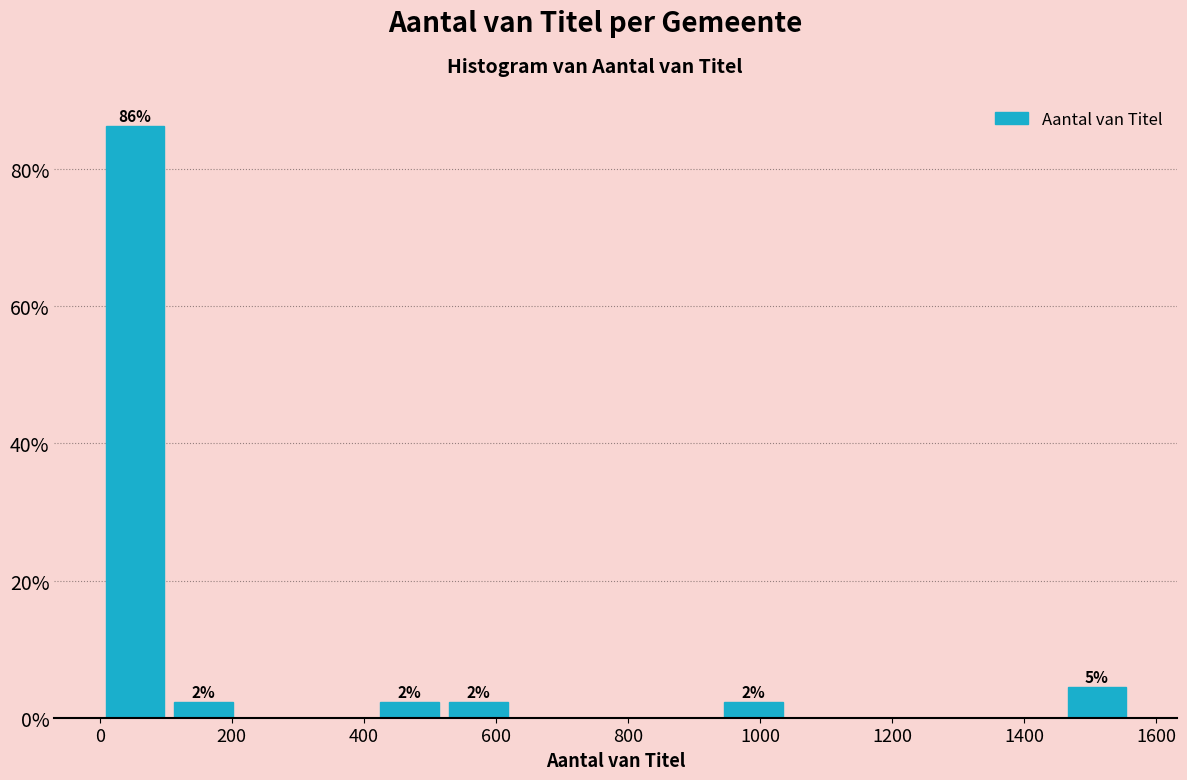

Which range on the x-axis has the tallest bar?

0 to 100